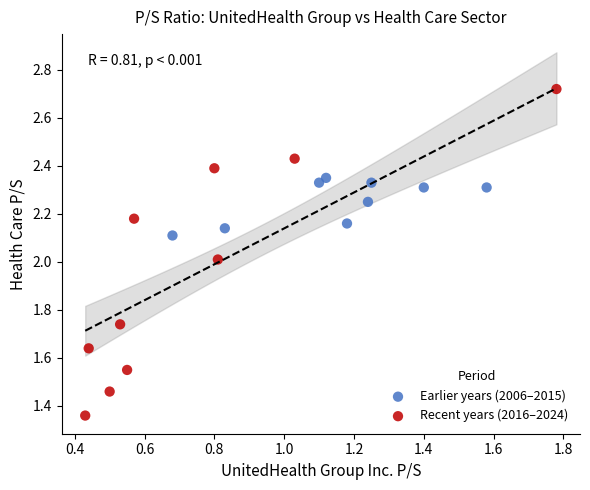

Which series contains the lowest Y value?

Recent years (2016–2024)